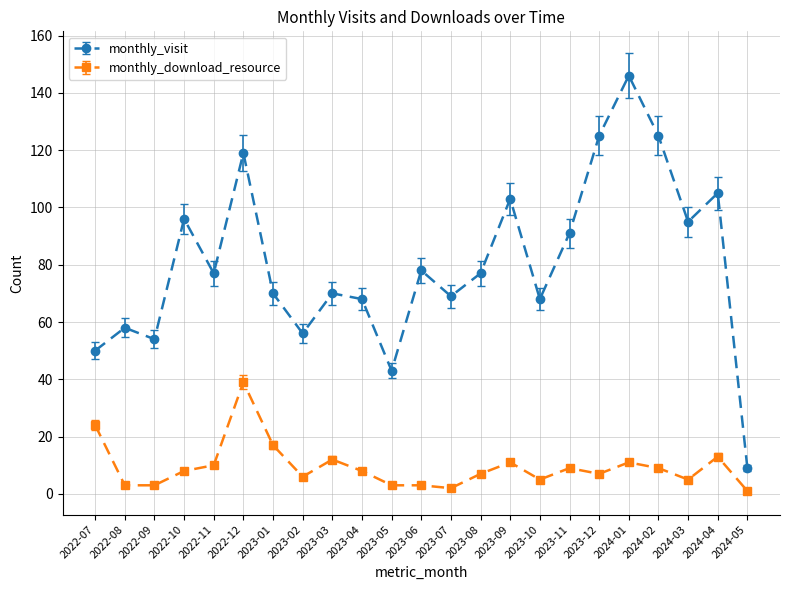

Reading left to right, list all the values displayed in this chart.

monthly_visit: 50	58	54	96	77	119	70	56	70	68	43	78	69	77	103	68	91	125	146	125	95	105	9
monthly_download_resource: 24	3	3	8	10	39	17	6	12	8	3	3	2	7	11	5	9	7	11	9	5	13	1